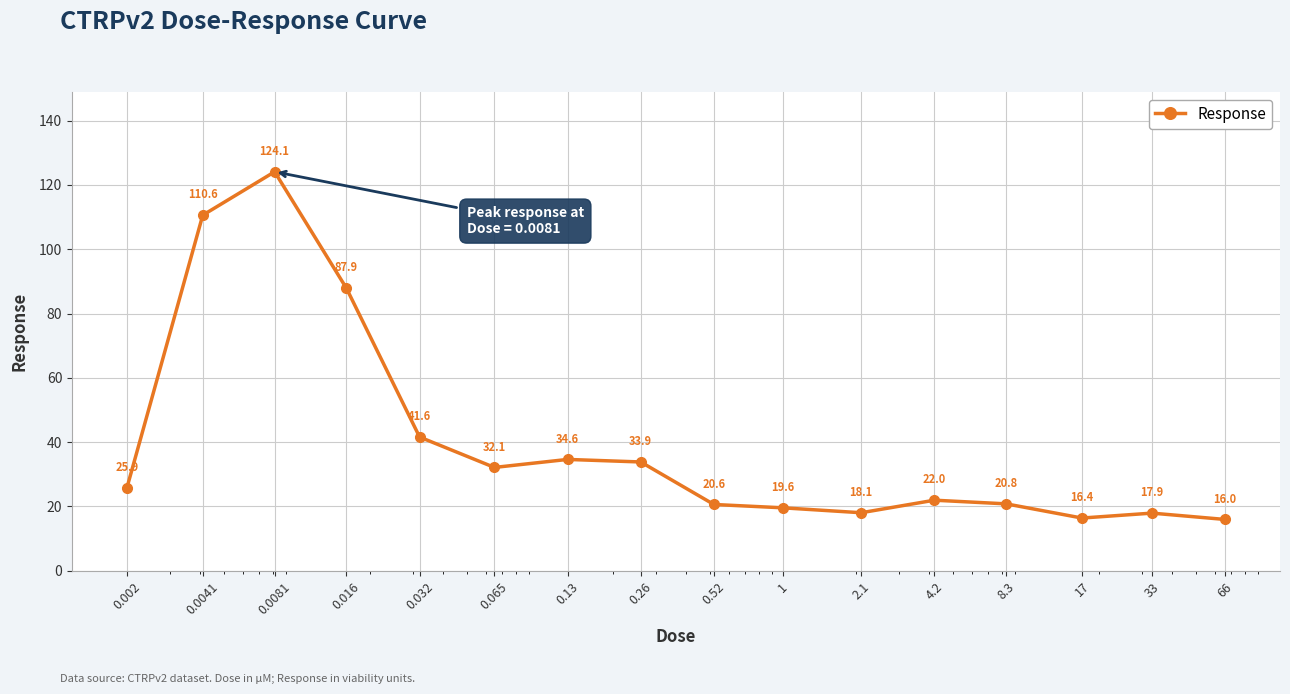

What is the difference between the maximum and second lowest values?

107.7